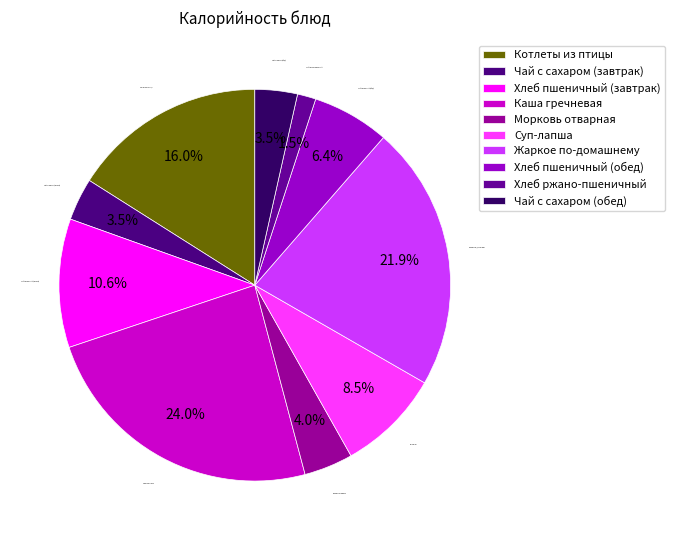

Is the sum of Жаркое по-домашнему and Хлеб пшеничный (завтрак) greater than half?

No